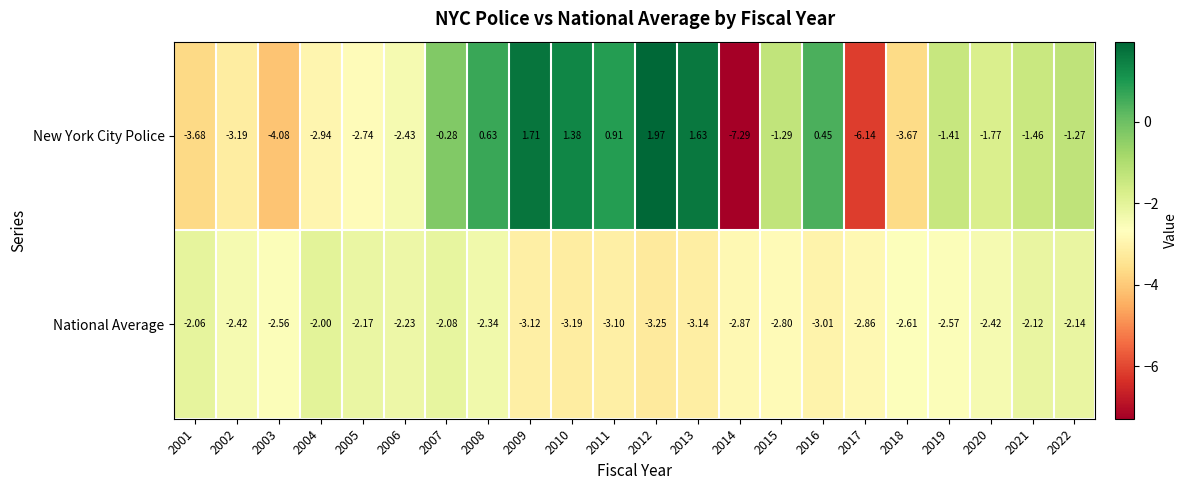

Between 2008 and 2016, which series saw the biggest shift?

National Average